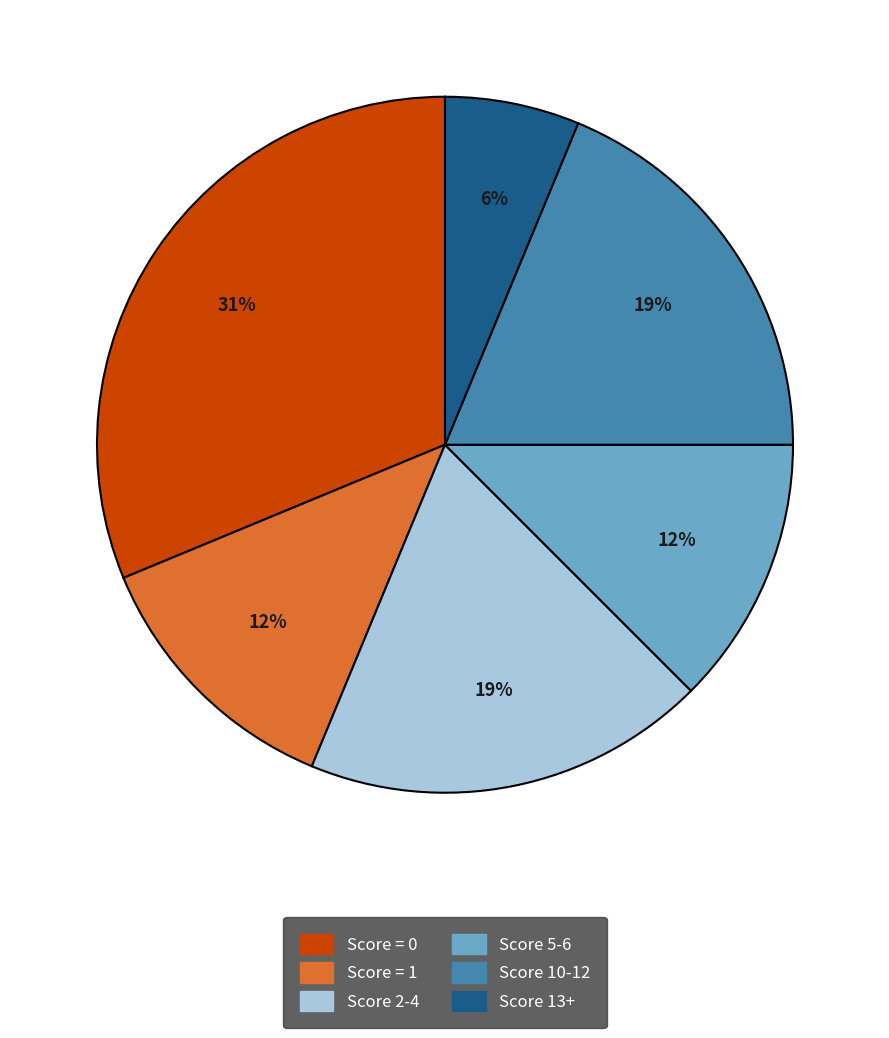

To the nearest percent, what is the average slice percentage?

17%